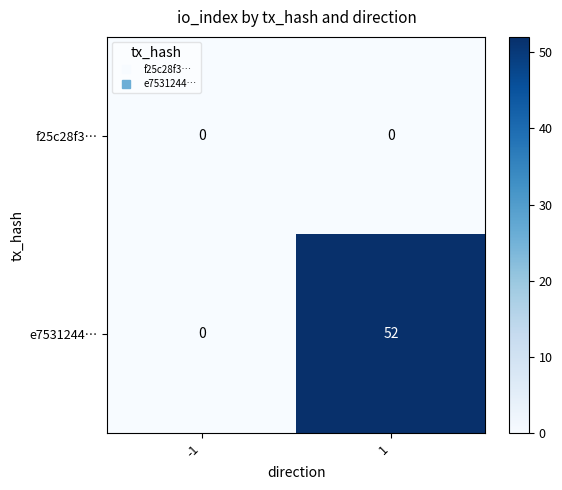

Which series has the largest range (max minus min)?

e7531244…